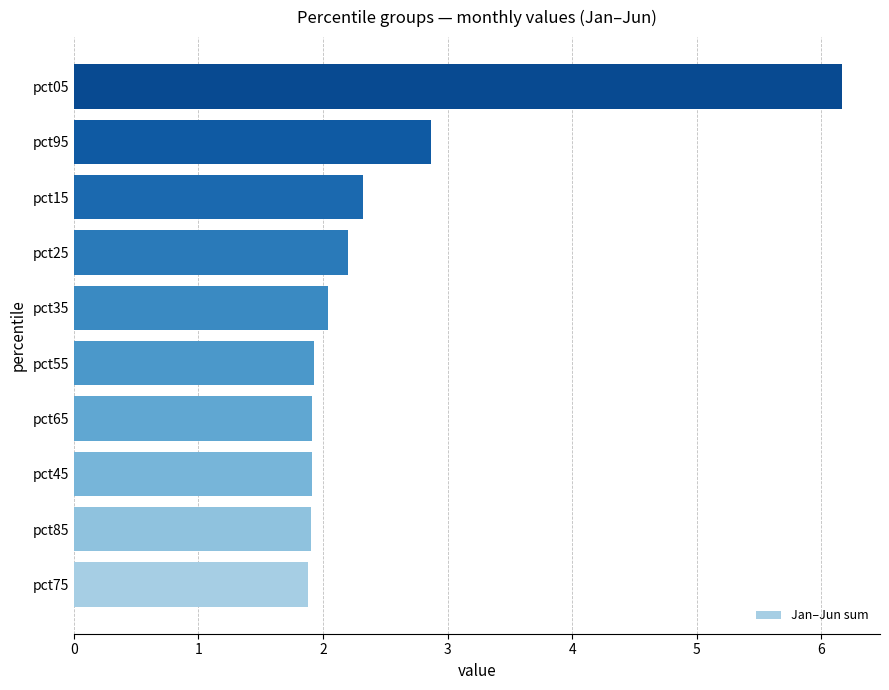

Approximately how many times larger is the value at pct45 compared to pct25?

0.9